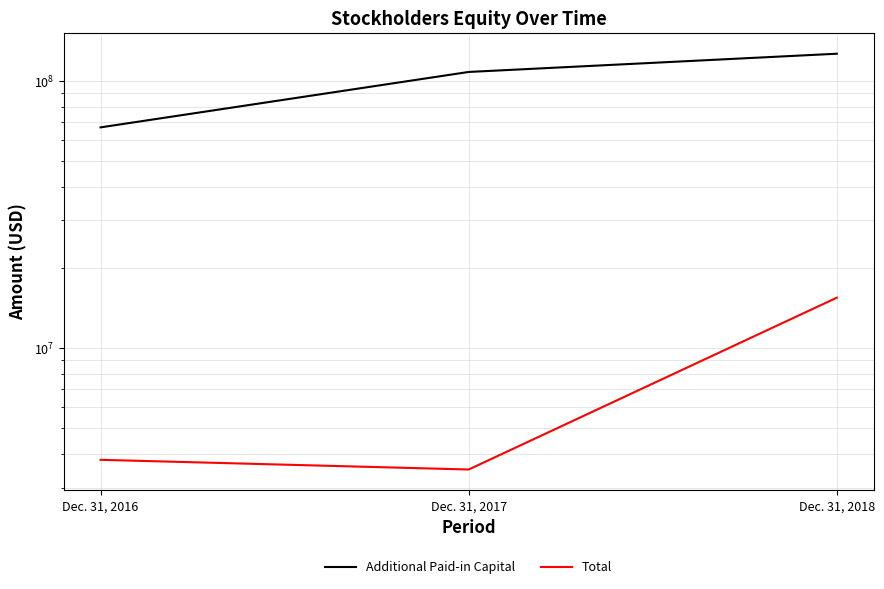

Rank the series at Dec. 31, 2017 from lowest to highest value.

Total, Additional Paid-in Capital